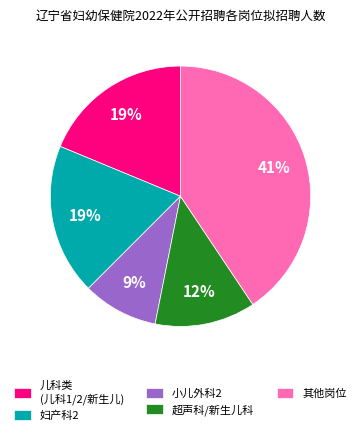

Do 儿科类 (儿科1/2/新生儿) and 超声科/新生儿科 together represent more than half of the pie?

No